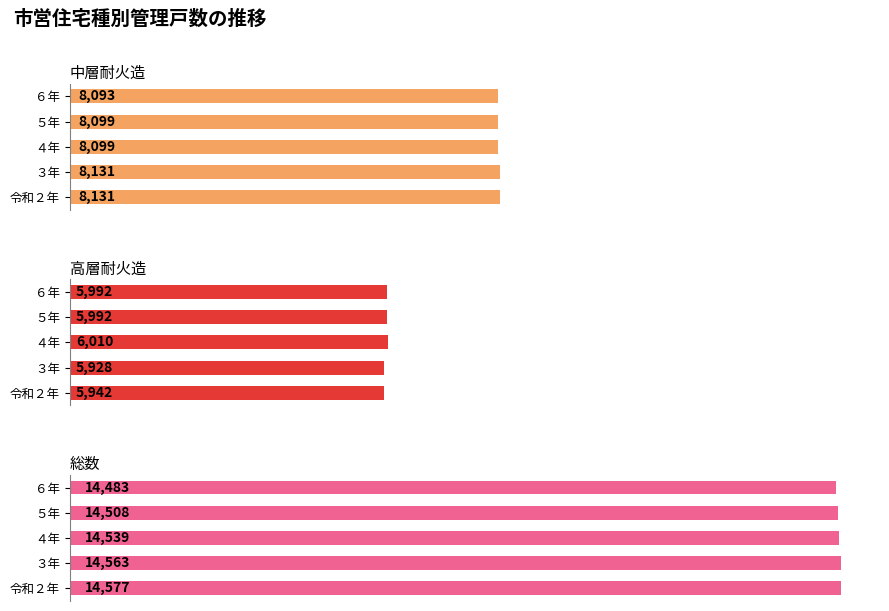

What is the value of the 中層耐火造 bar at the 3rd from the left?

8099